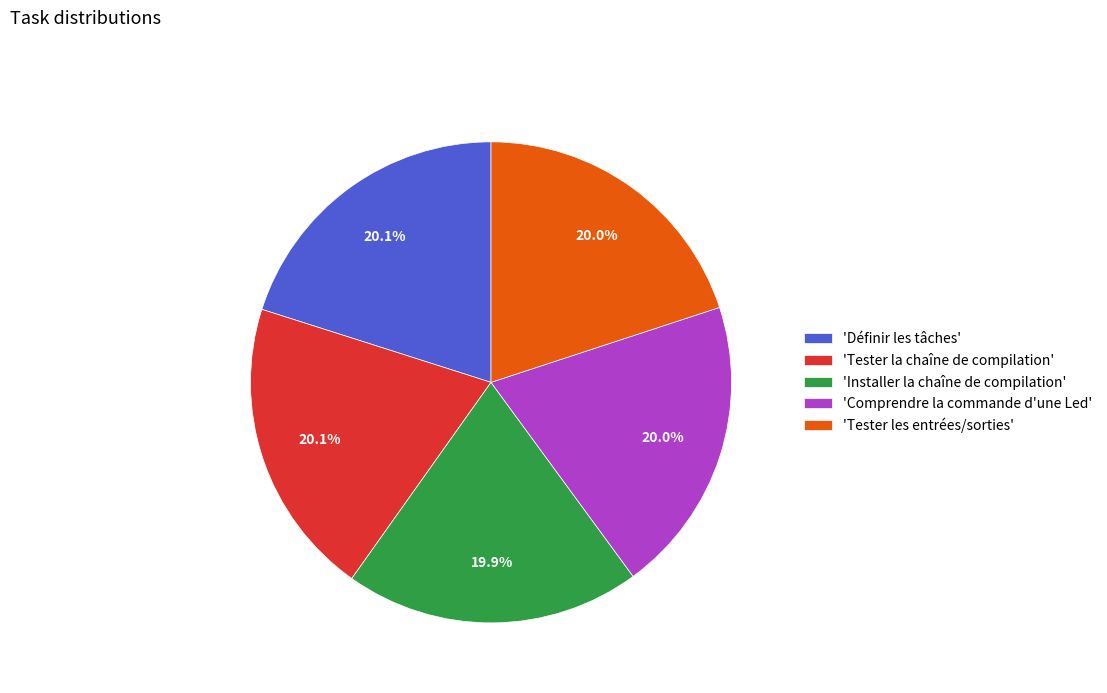

What percentage is NOT represented by 'Définir les tâches'?

79.9%